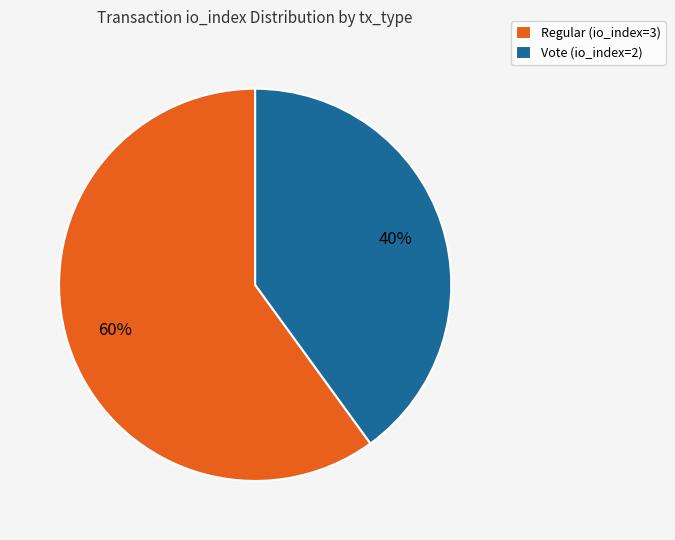

Is there a majority slice in this chart?

Yes